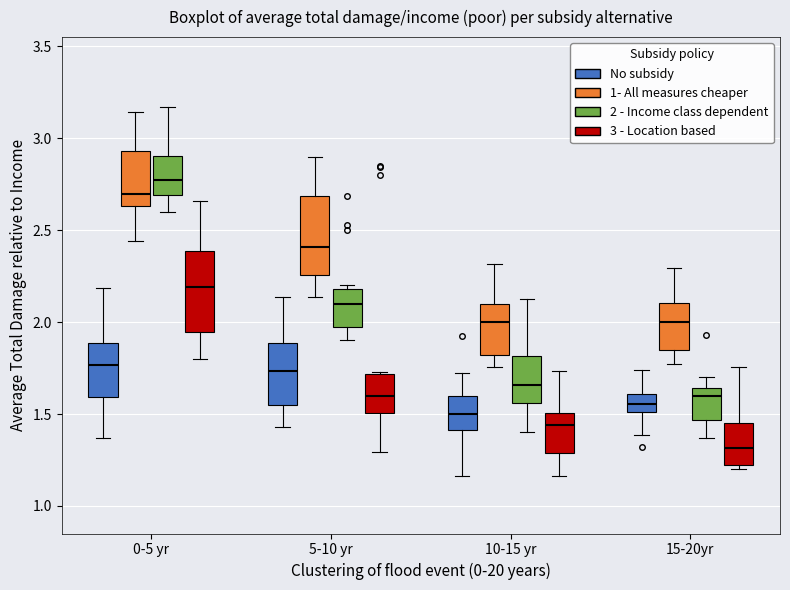

Which box's median line is the lowest?

15-20yr (3 - Location based)